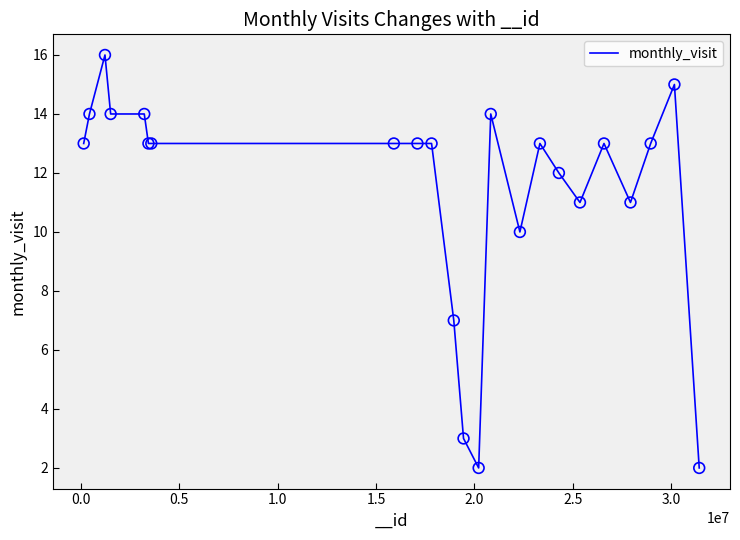

What is the greatest value displayed?

16